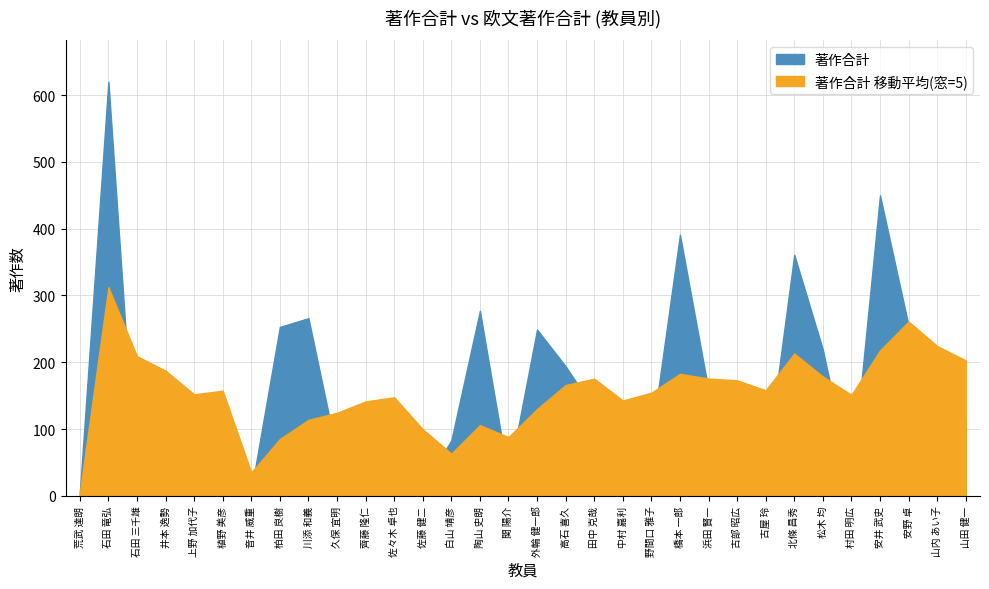

True or false: 著作合計(欧文) has a value of 5 at 古部 昭広.

False